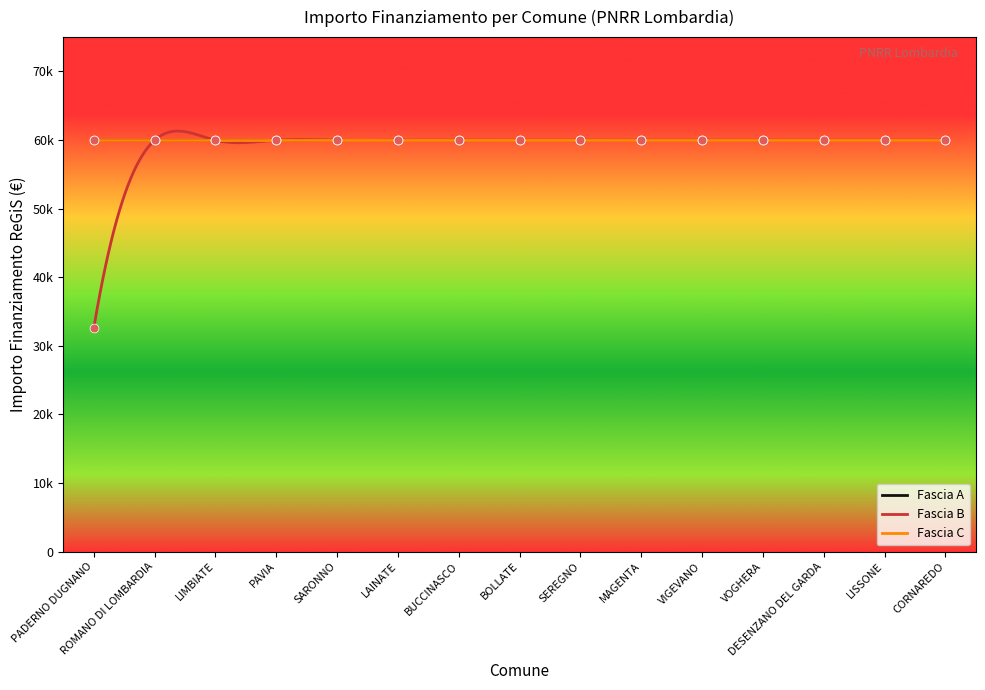

Which series has the largest total across all categories?

Fascia A